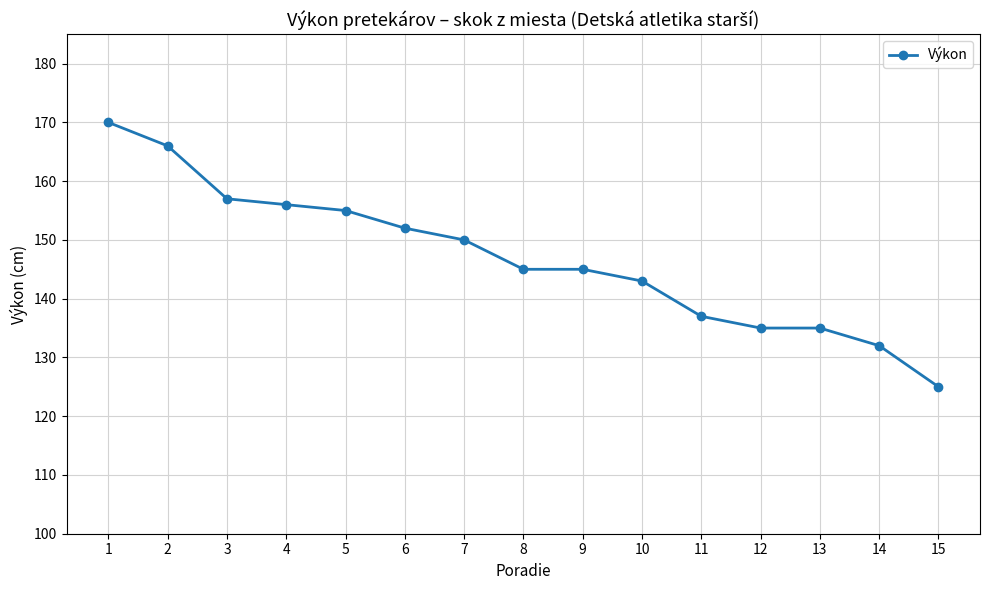

What is the value of the 4th point from the left?

156